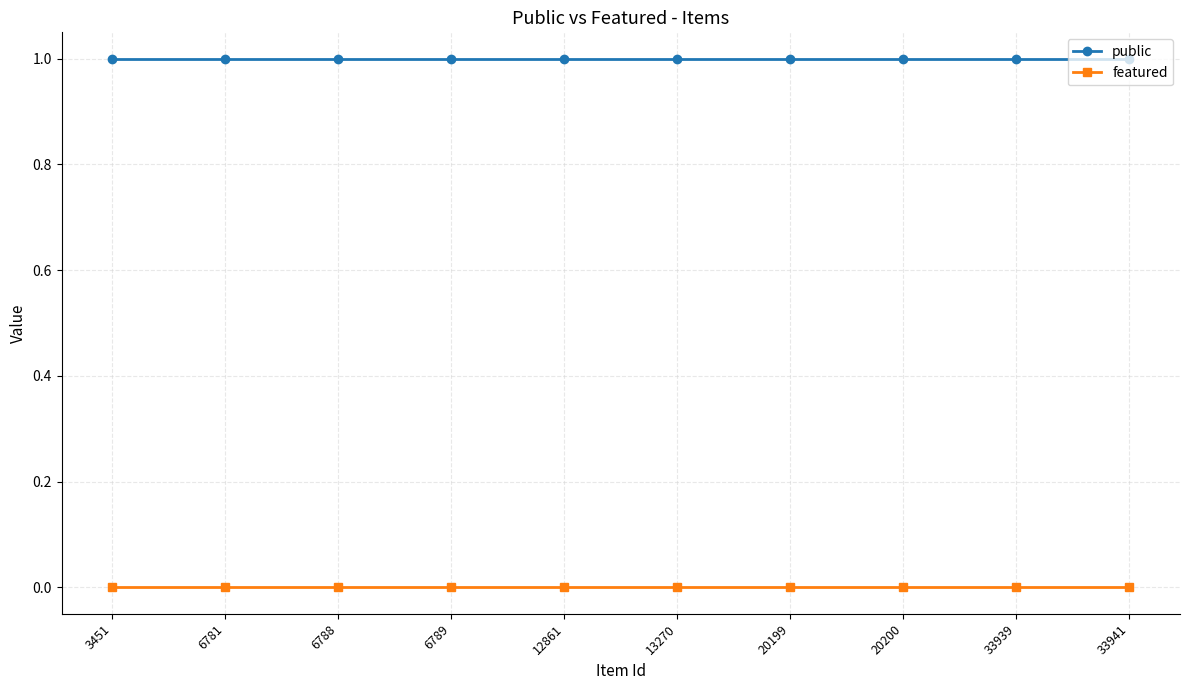

True or false: featured and public intersect in this chart.

False